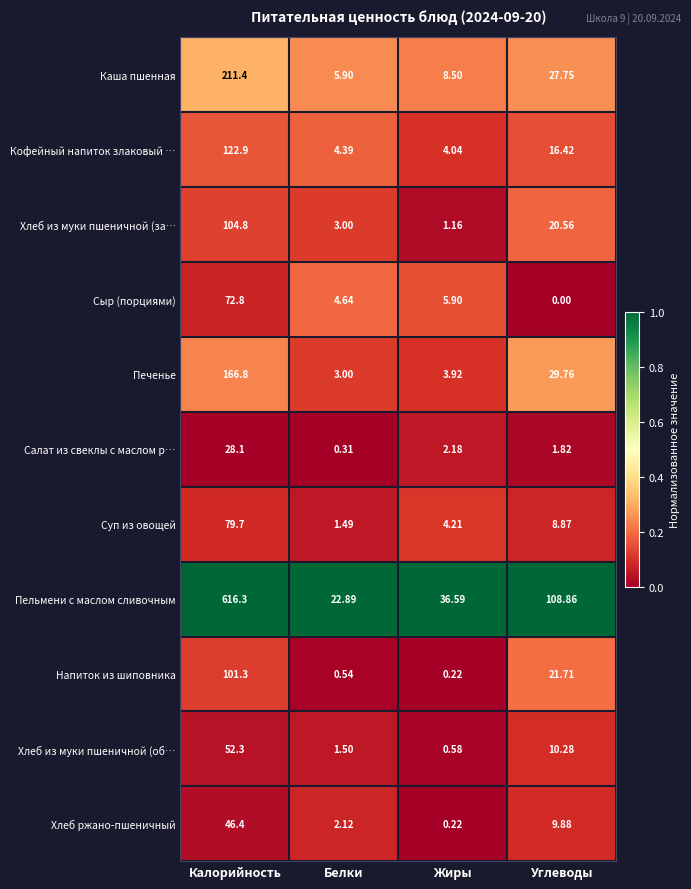

List the series in order of their peak value, highest first.

Пельмени с маслом сливочным, Каша пшенная, Печенье, Кофейный напиток злаковый …, Хлеб из муки пшеничной (за…, Напиток из шиповника, Суп из овощей, Сыр (порциями), Хлеб из муки пшеничной (об…, Хлеб ржано-пшеничный, Салат из свеклы с маслом р…